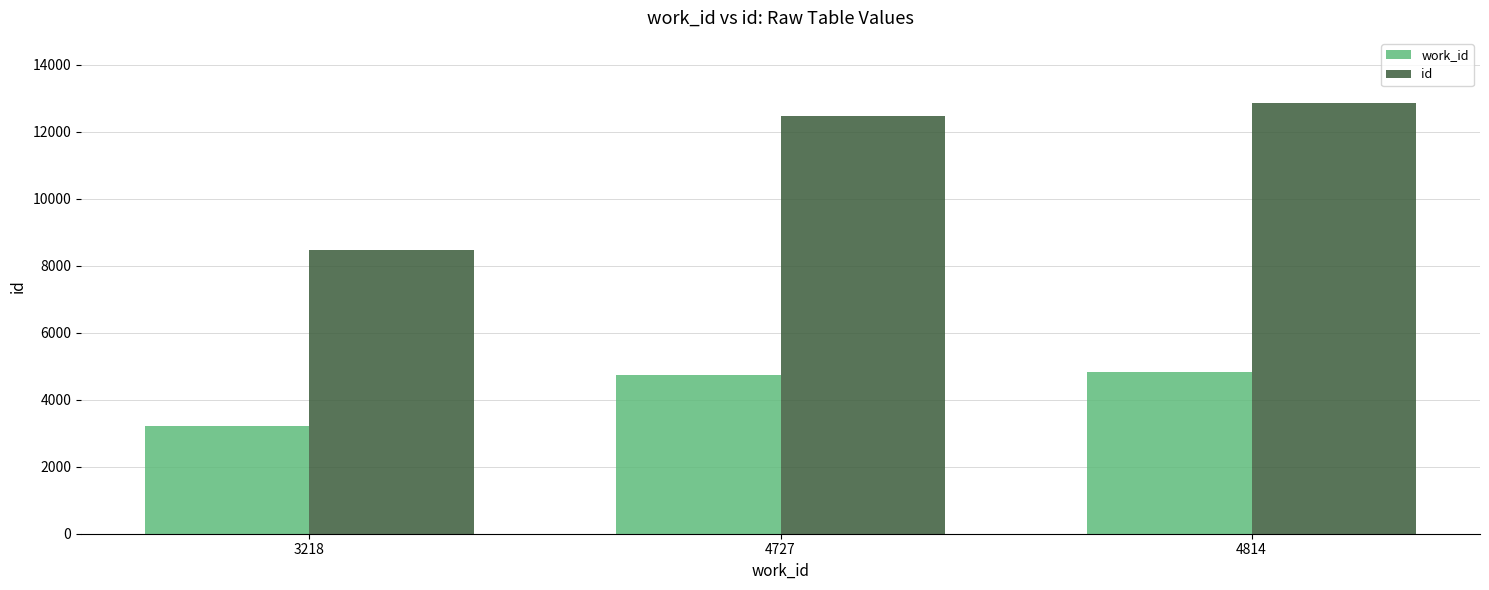

Rank the series by their average value, from highest to lowest.

id, work_id